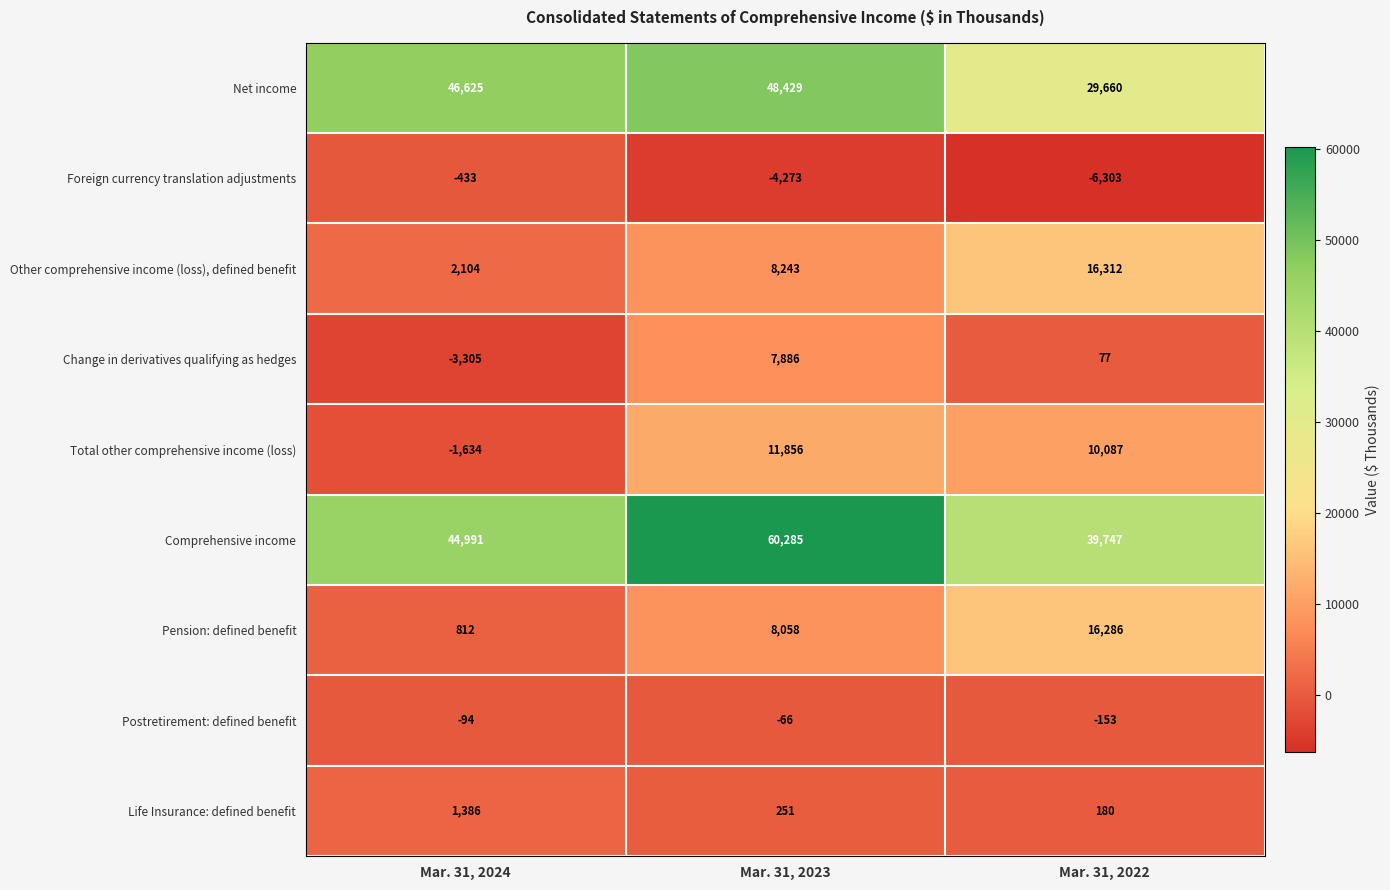

How many distinct data groups are displayed?

9